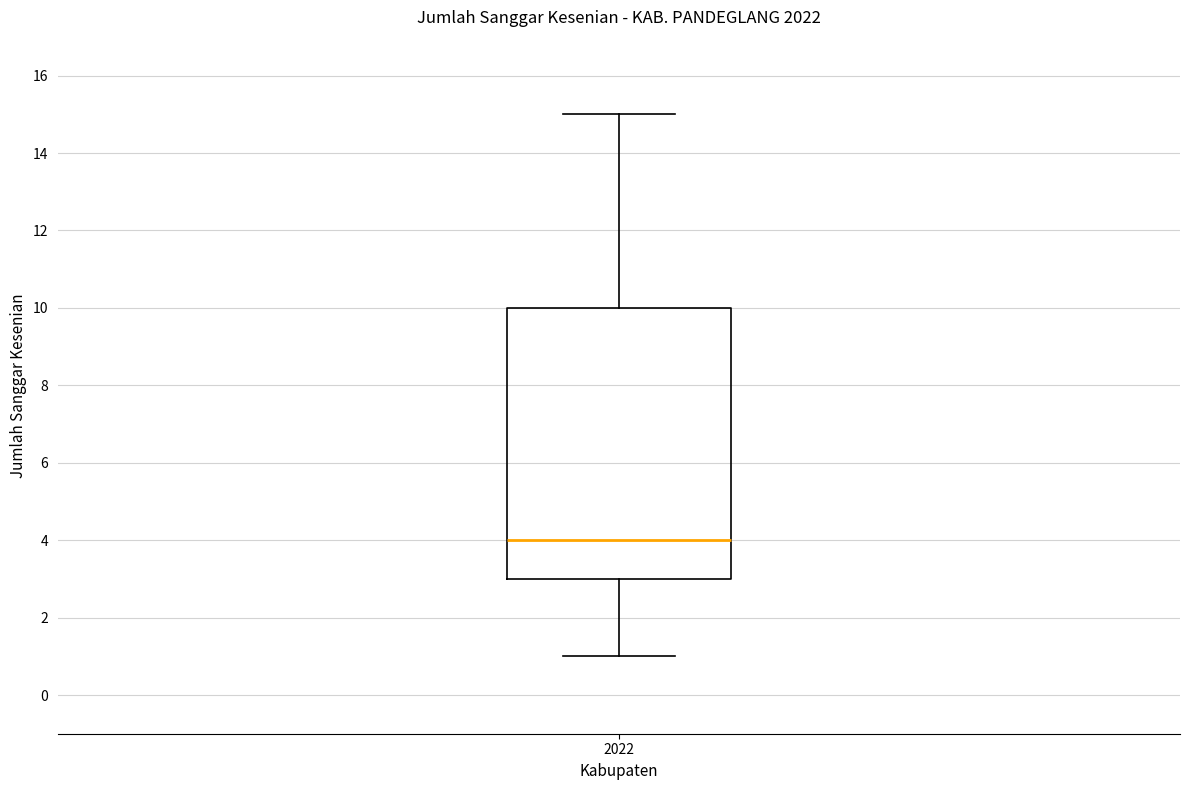

Transcribe this box plot: give where the median line is, the range the box spans, and where the two whiskers end, as read against the y-axis. The values are not printed on the chart, so give them approximately, as read against the axis.

median 4, box 3 to 10, whiskers 1 to 15